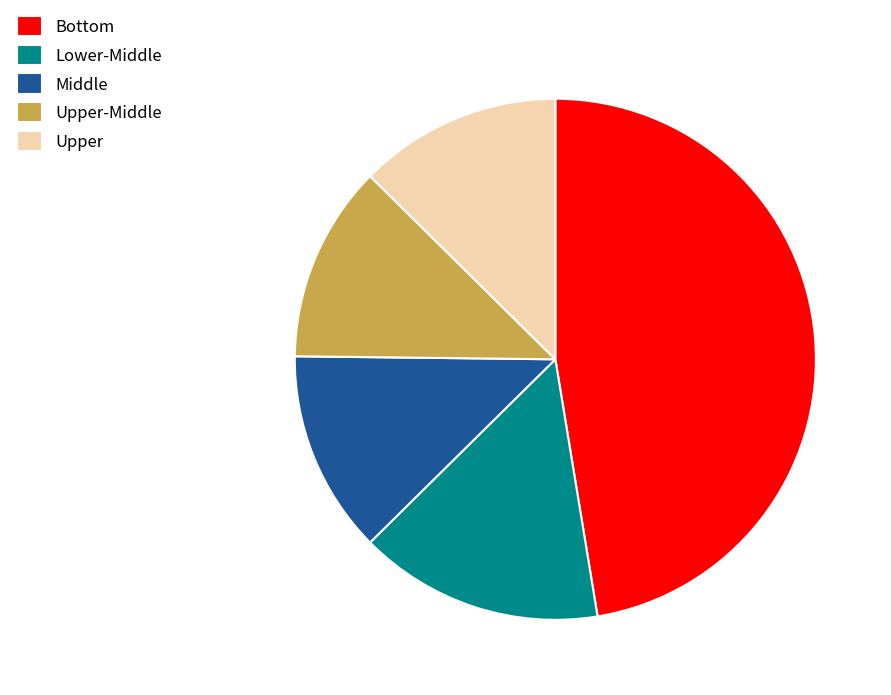

Between Upper and Lower-Middle, which is larger?

Lower-Middle